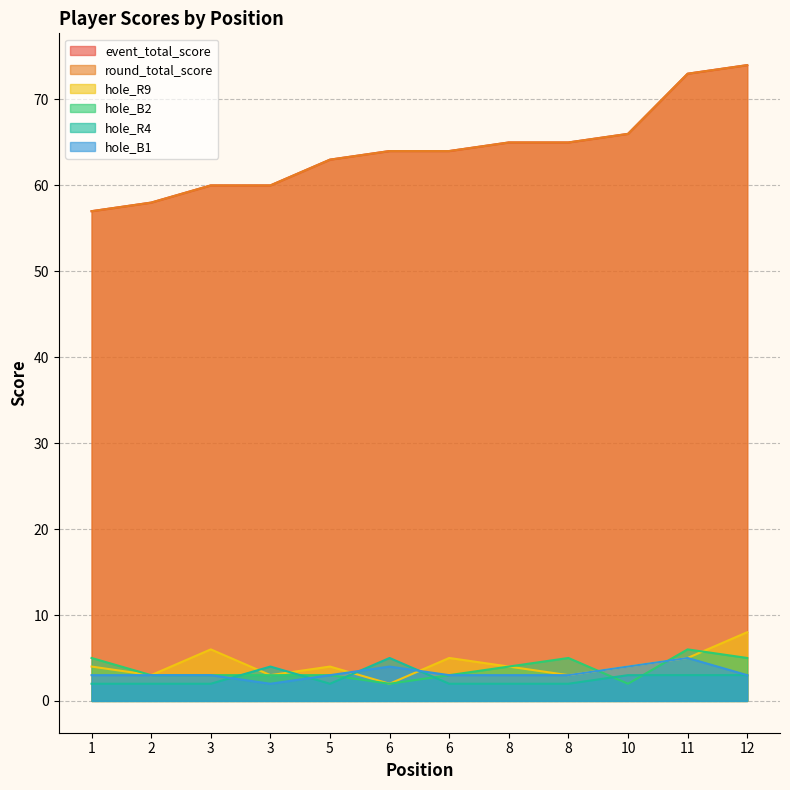

Count the number of categories in the chart.

12